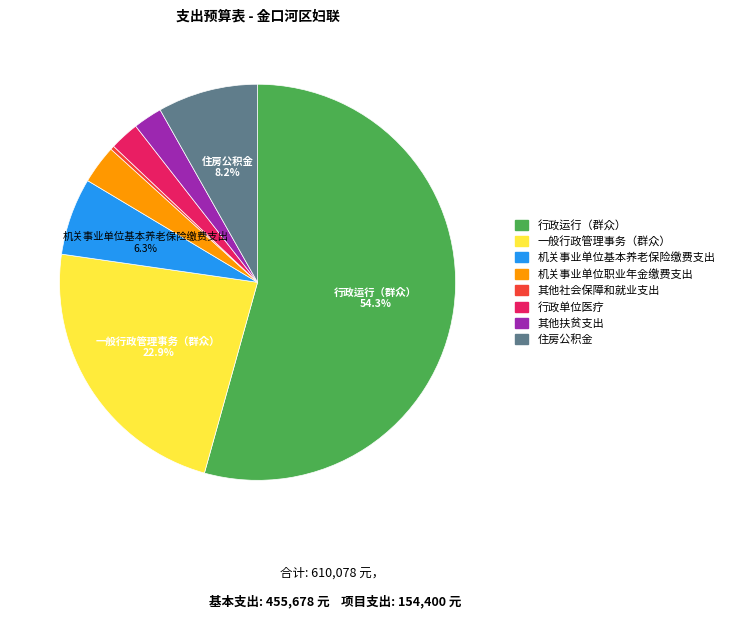

Does any single category account for the majority?

Yes